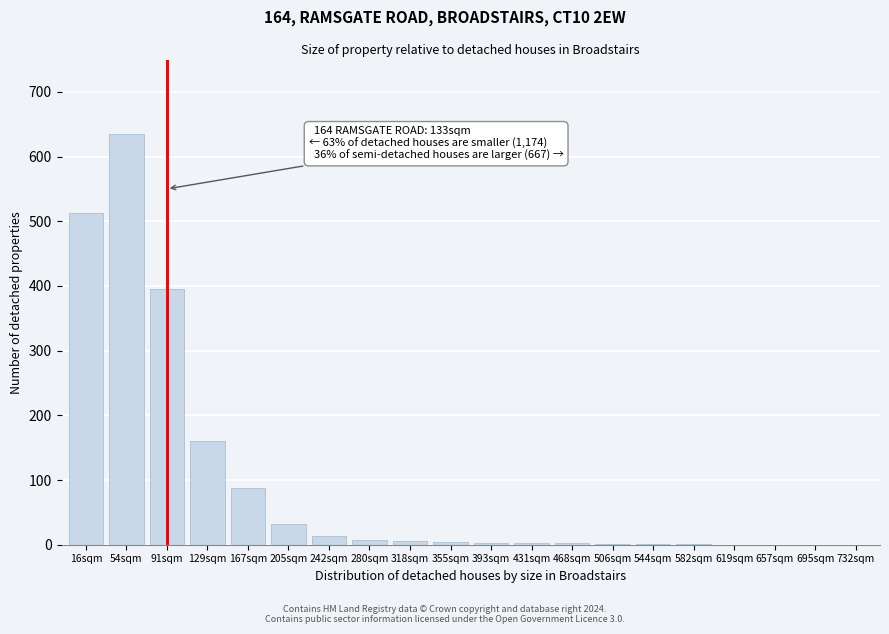

Where is the data nearest to the value 317?

91sqm